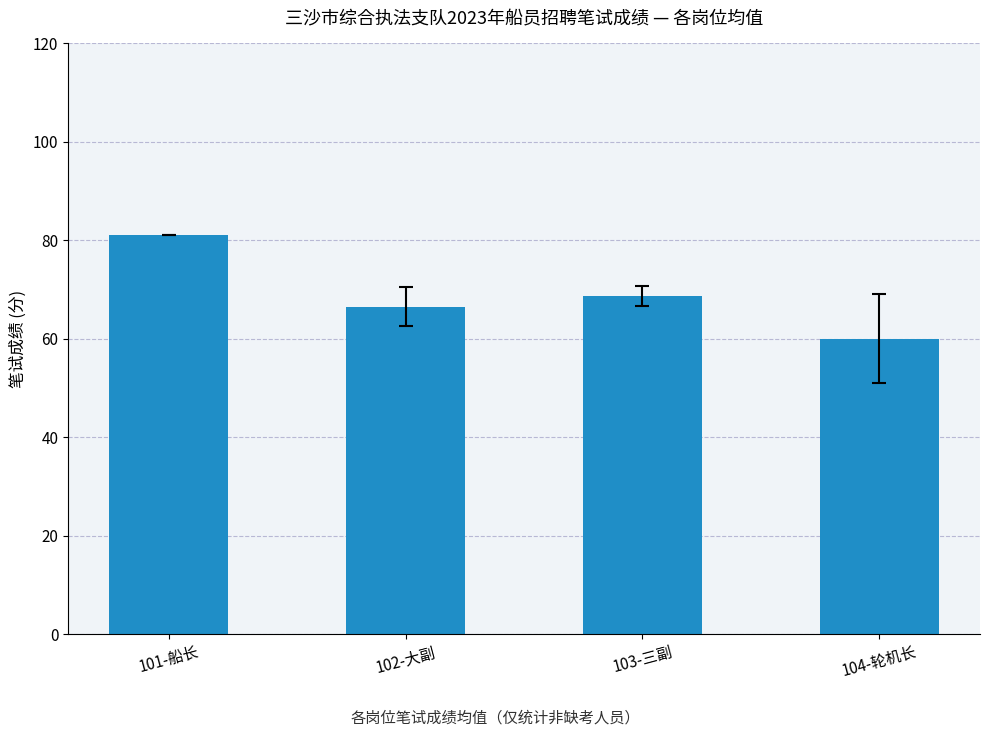

What is the average value?

69.1